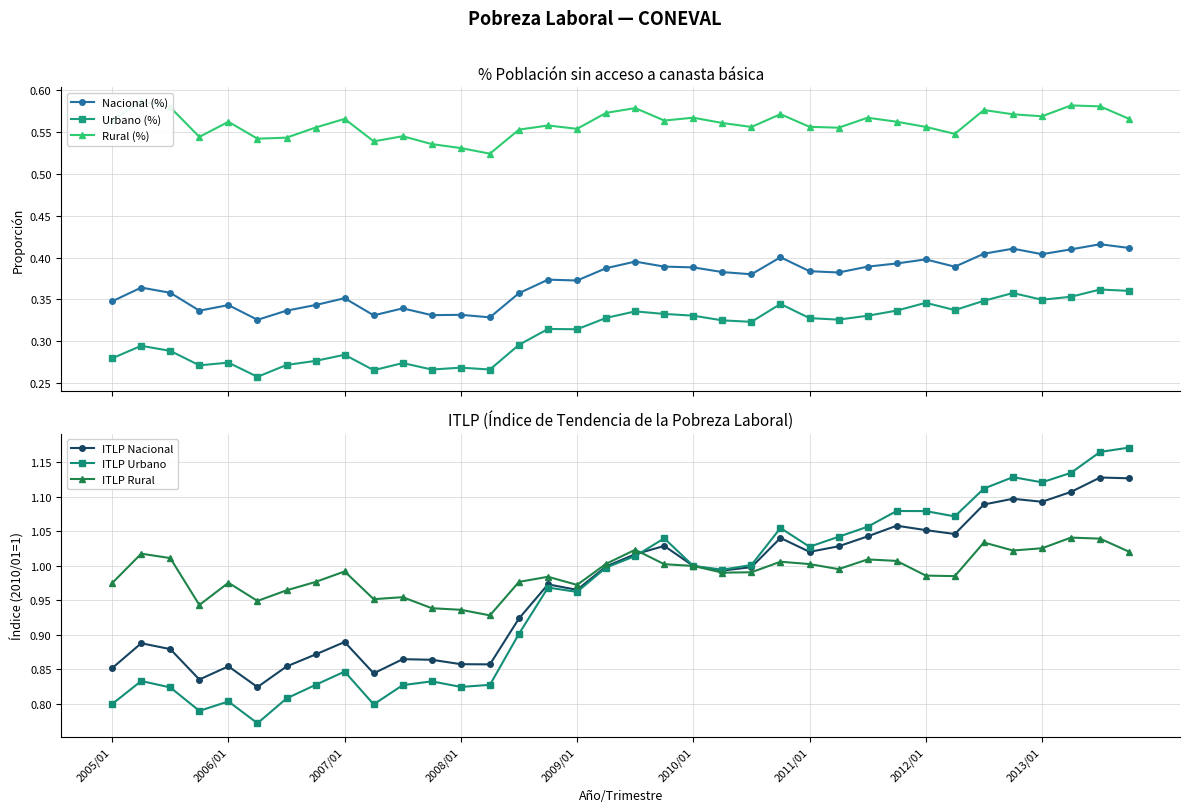

Which series has the largest total across all categories?

ITLP Rural